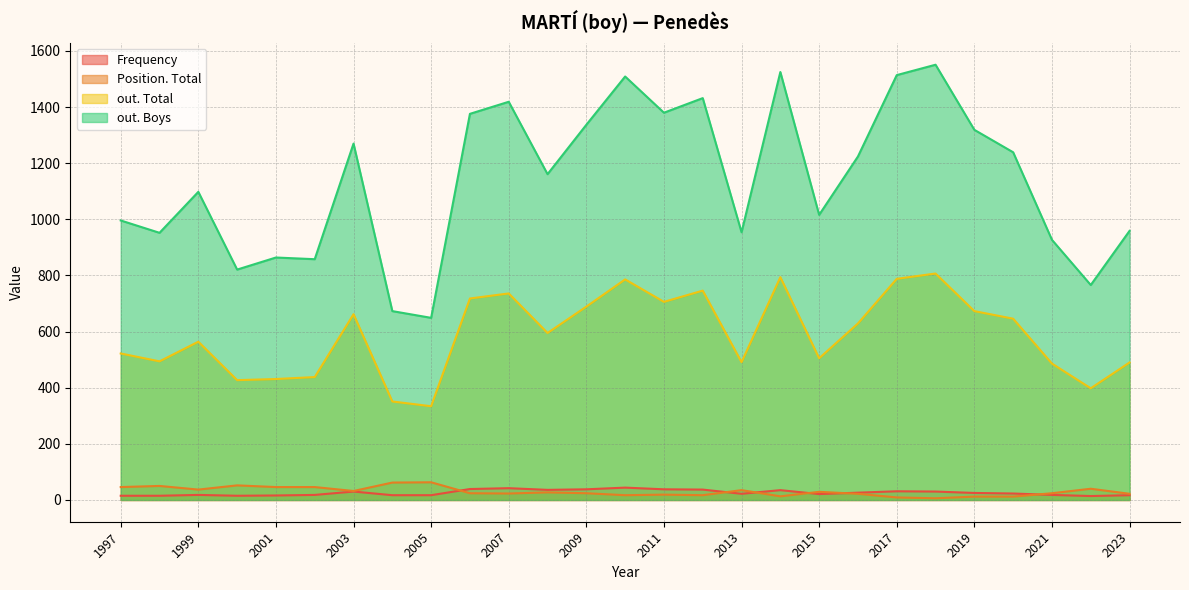

How many data points in Frequency are less than 23?

13